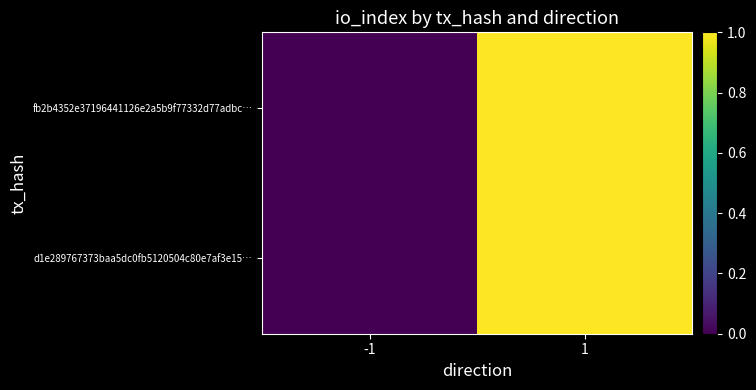

Between -1 and 1, which is larger?

1